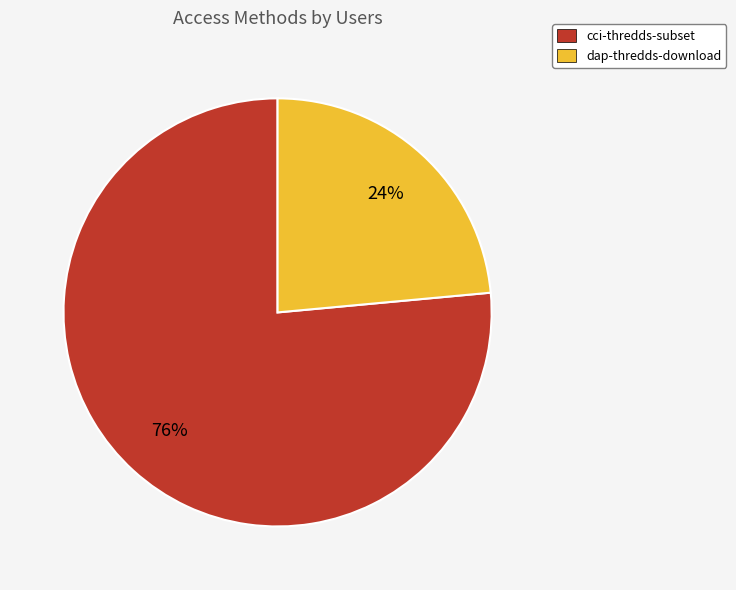

What is the largest slice in the pie chart?

cci-thredds-subset